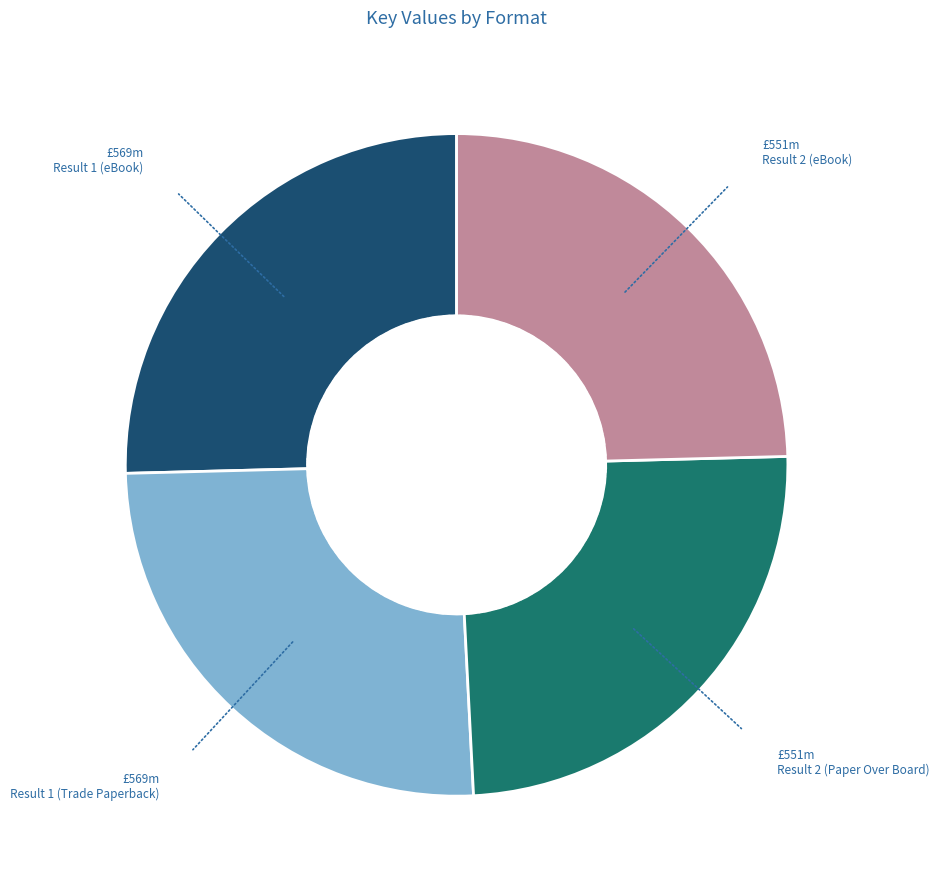

Does any single category account for the majority?

No